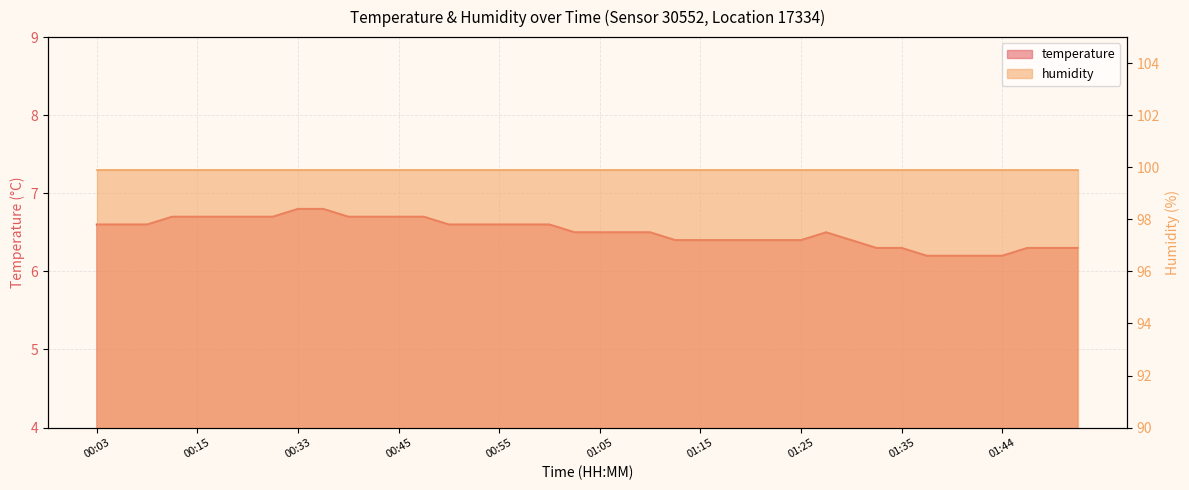

Approximately how many times larger is the value at 00:09 compared to 01:25?

1.0